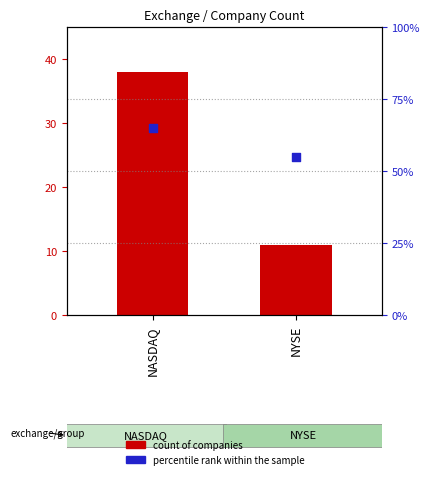

Which series contains the highest Y value?

percentile rank within the sample